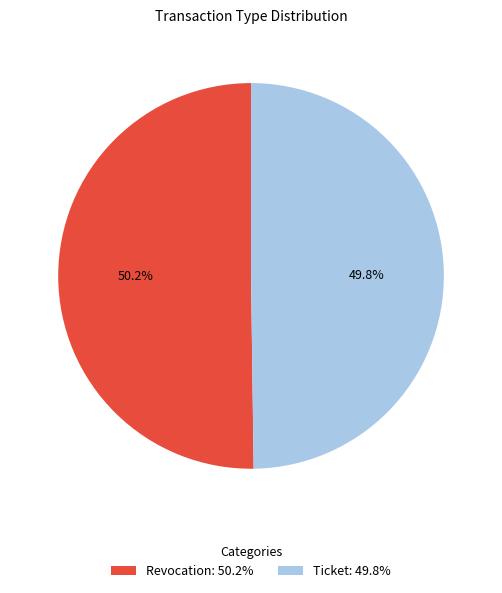

Approximately how many times larger is the value at Revocation: 50.2% compared to Ticket: 49.8%?

1.0